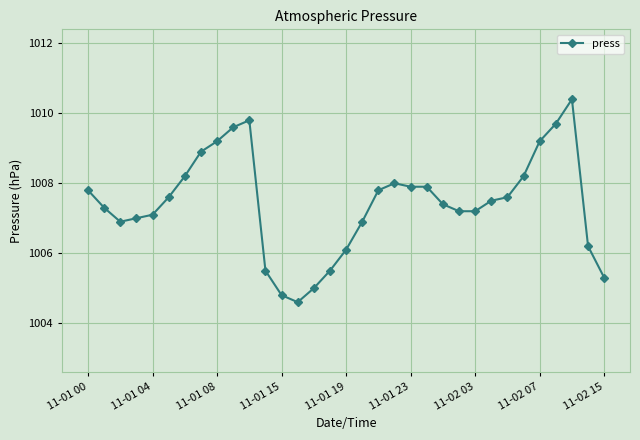

What is the difference between the maximum and minimum values?

5.8